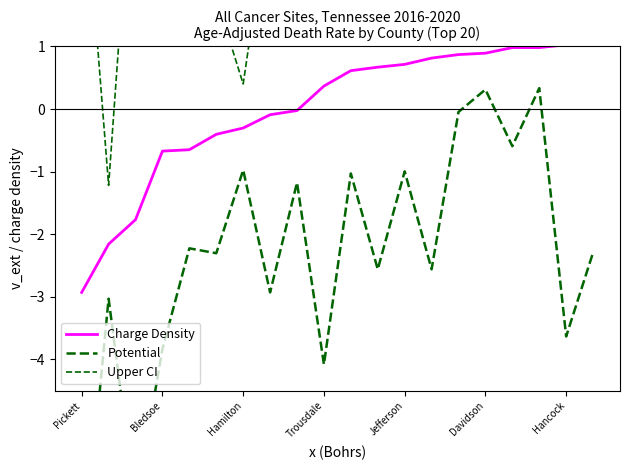

What position from the left is 16?

17